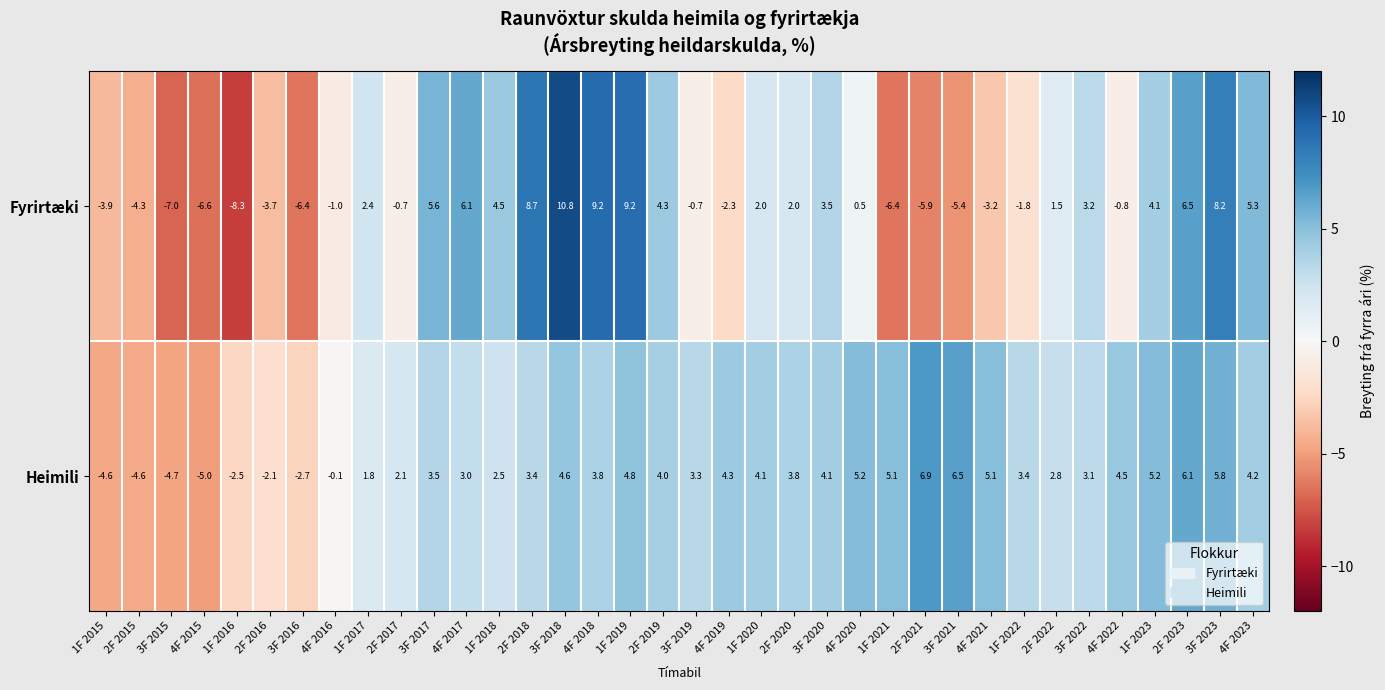

Which series changed the most between 2F 2015 and 4F 2019?

Heimili